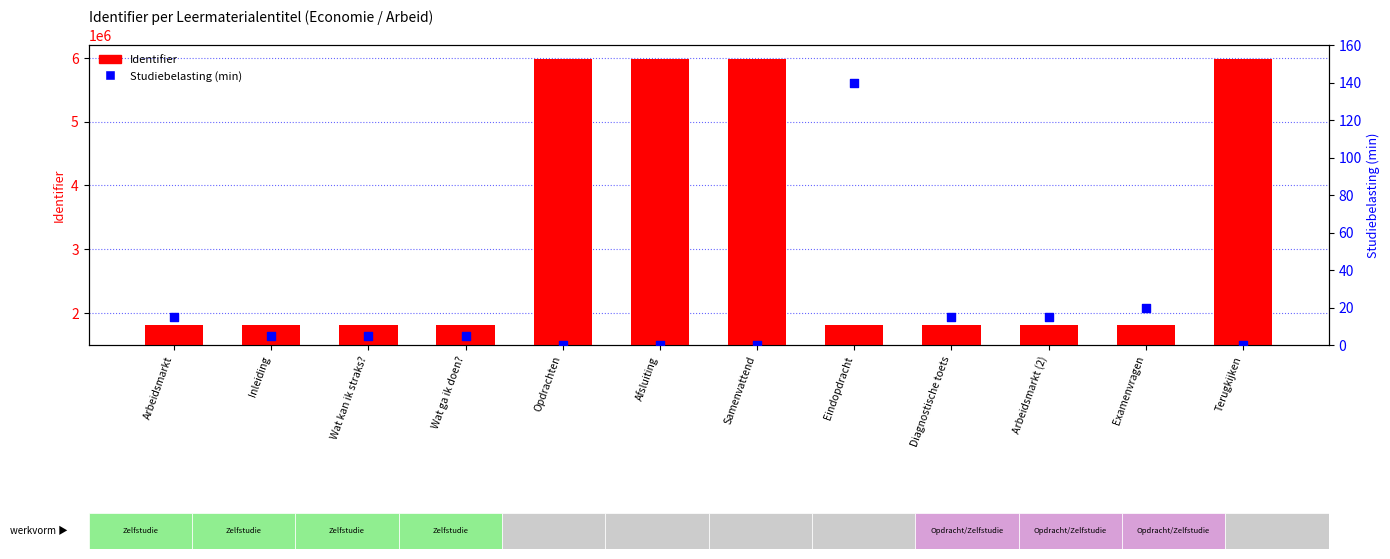

Which series has the largest Y range (max minus min)?

Identifier